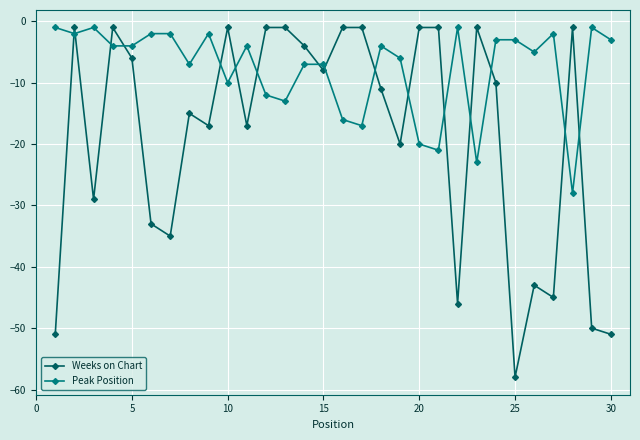

List the series in order of their overall mean, lowest first.

Weeks on Chart, Peak Position